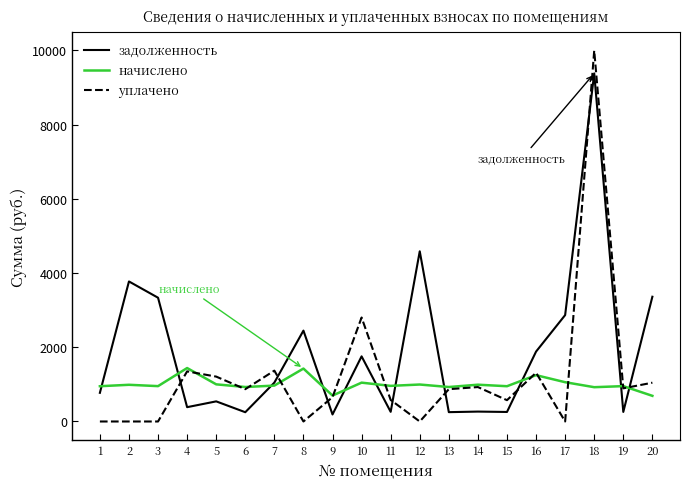

Which series changed the most between 5 and 10?

уплачено